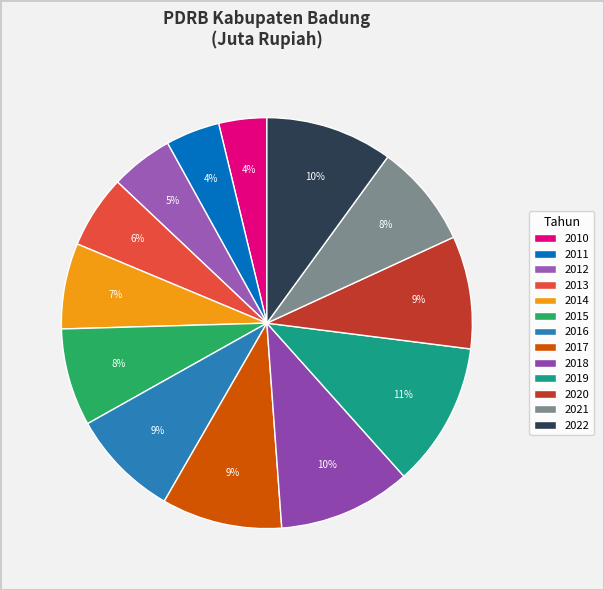

Does 2013 account for over 50% of the chart?

No